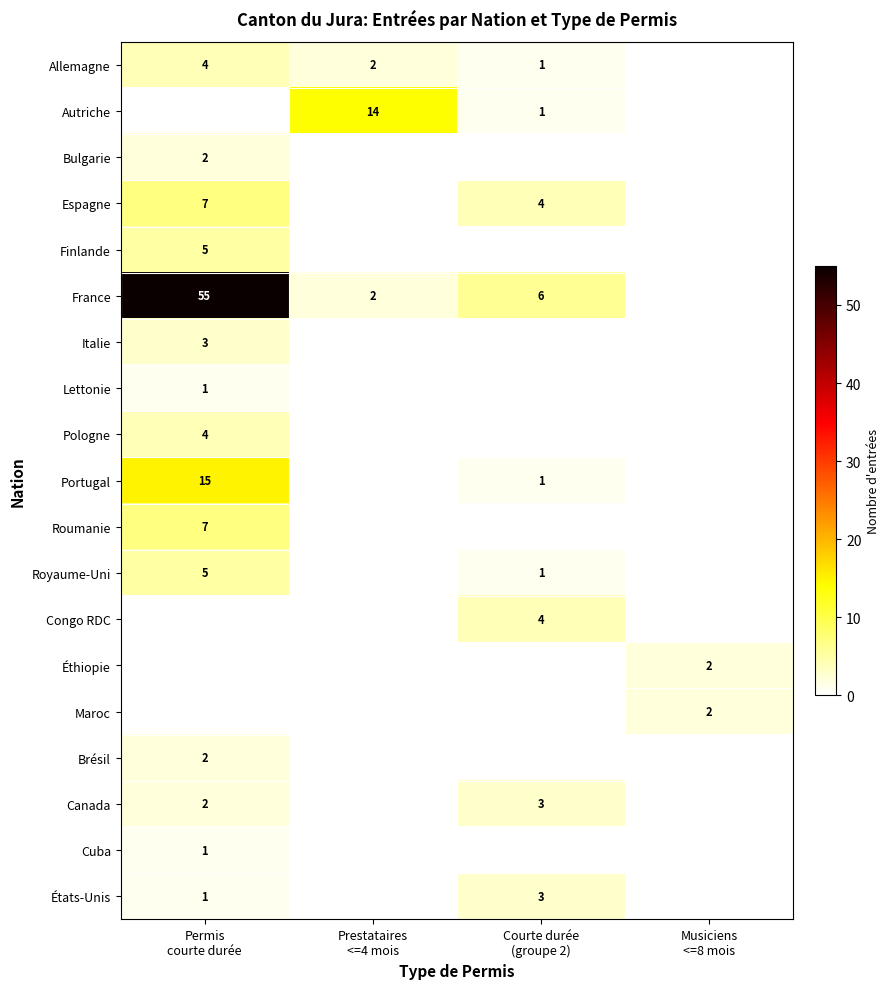

List the series in order of their peak value, highest first.

France, Portugal, Autriche, Espagne, Roumanie, Finlande, Royaume-Uni, Allemagne, Pologne, Congo RDC, Italie, Canada, États-Unis, Bulgarie, Éthiopie, Maroc, Brésil, Lettonie, Cuba